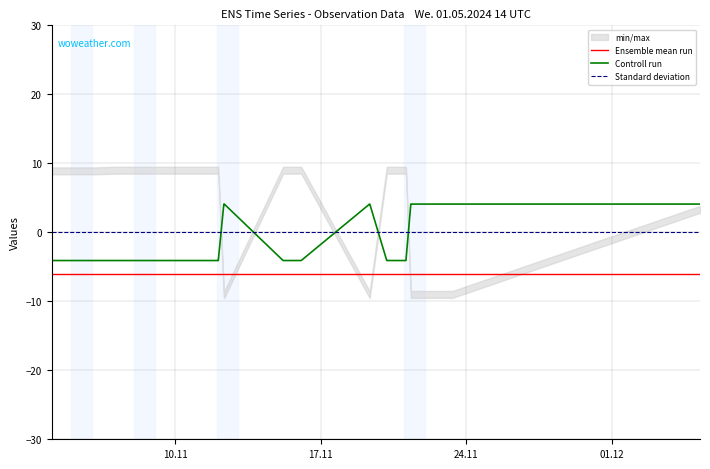

What is the minimum value for Controll run?

-4.1